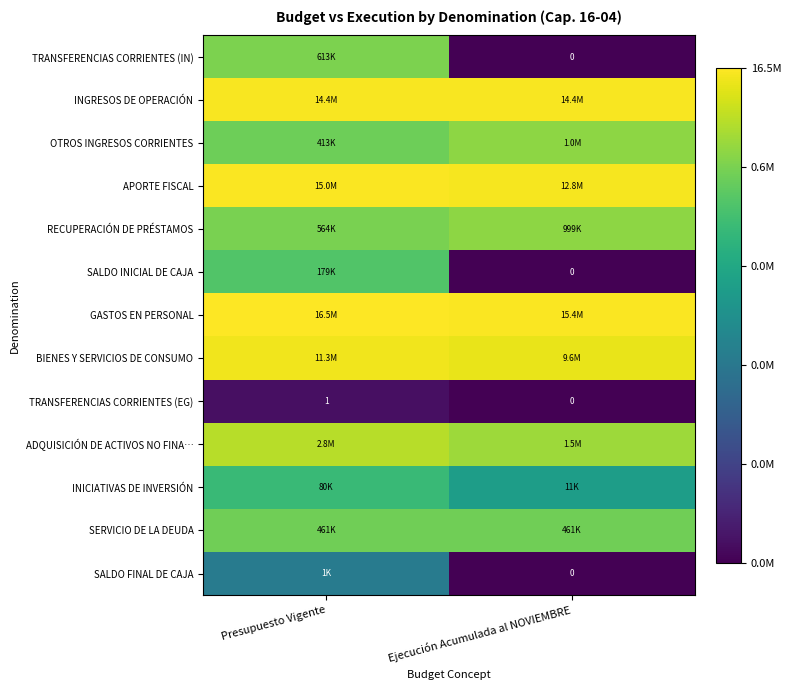

At which category is the sum across all series the highest?

Presupuesto Vigente